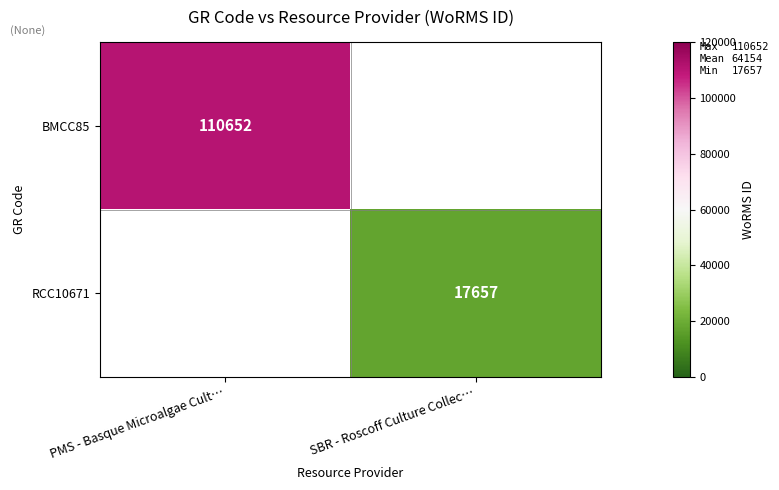

Is it true that RCC10671 equals 30420.0 at SBR - Roscoff Culture Collec…?

False